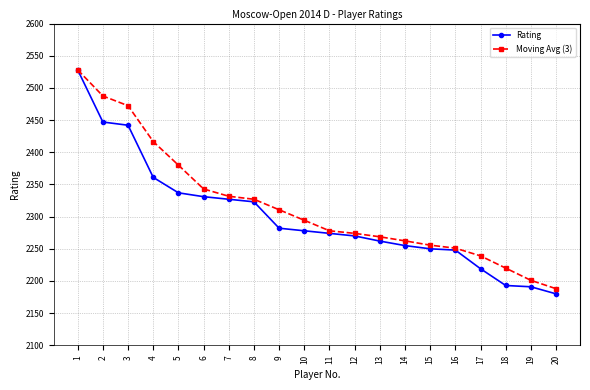

Reading right to left, what are all the values shown in this chart?

Rating: 20=2180.0	19=2191.0	18=2193.0	17=2219.0	16=2248.0	15=2250.0	14=2255.0	13=2262.0	12=2270.0	11=2274.0	10=2278.0	9=2282.0	8=2323.0	7=2327.0	6=2331.0	5=2337.0	4=2361.0	3=2442.0	2=2447.0	1=2528.0
Moving Avg (3): 20=2188.0	19=2201.0	18=2220.0	17=2239.0	16=2251.0	15=2255.7	14=2262.3	13=2268.7	12=2274.0	11=2278.0	10=2294.3	9=2310.7	8=2327.0	7=2331.7	6=2343.0	5=2380.0	4=2416.7	3=2472.3	2=2487.5	1=2528.0